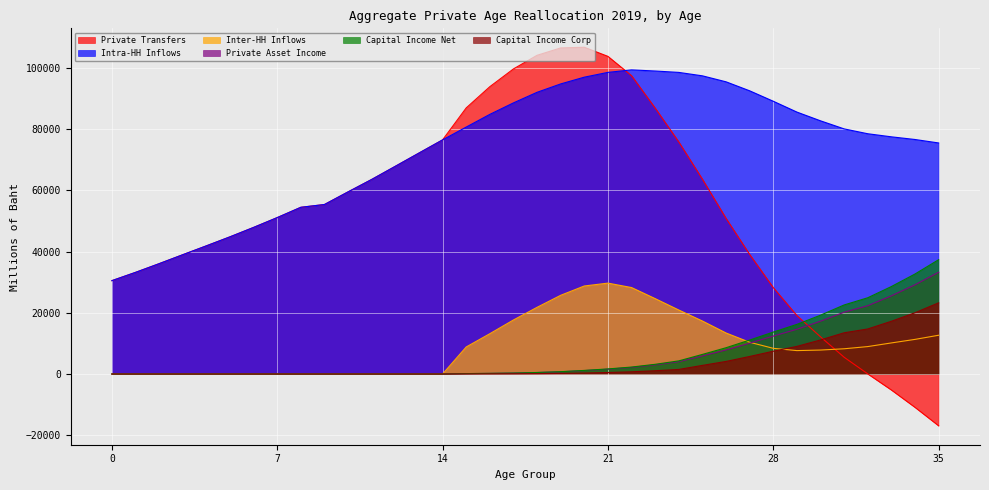

Where does the Private Asset Income series first go above 480?

18